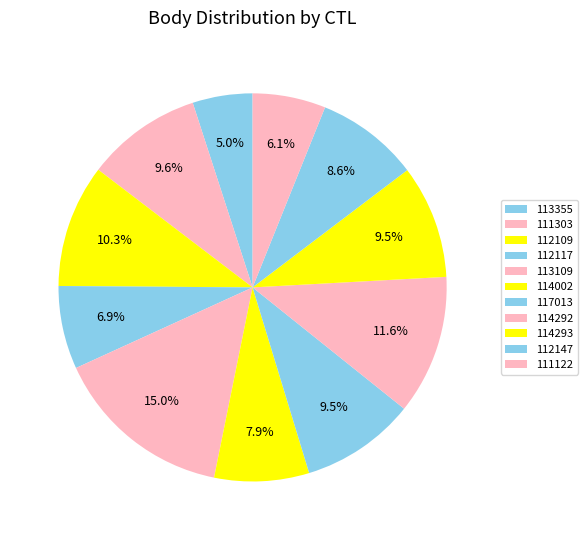

Which slice is the smallest?

113355